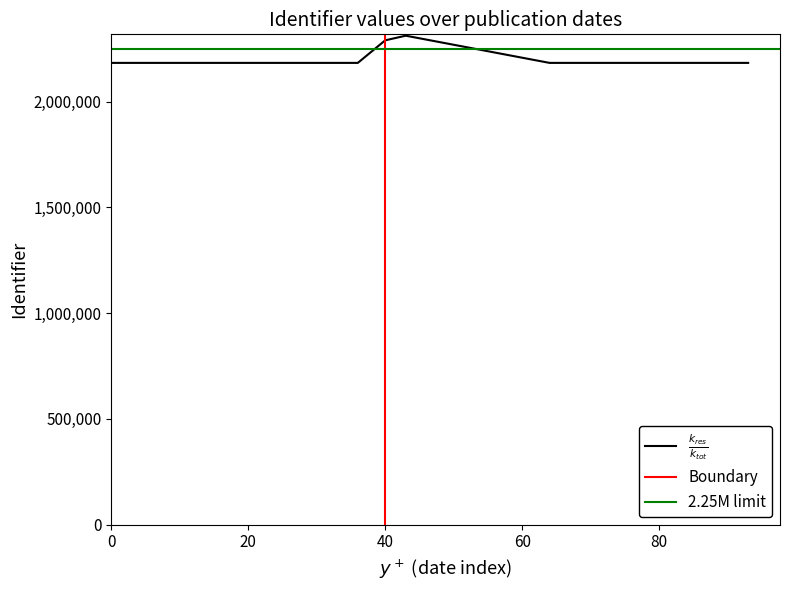

Approximately how many times larger is the value at 2016-10-11 compared to 2016-08-15?

1.0